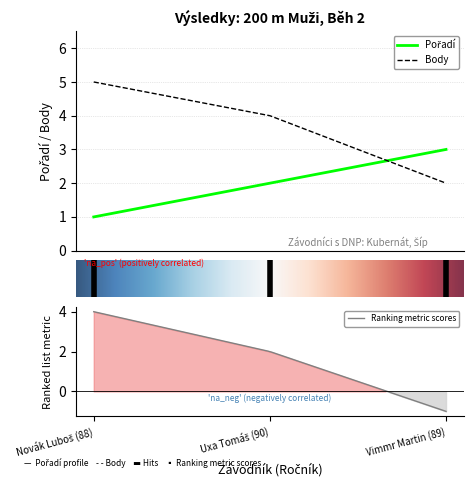

What is the approximate value of Pořadí at Vimmr Martin (89)?

3